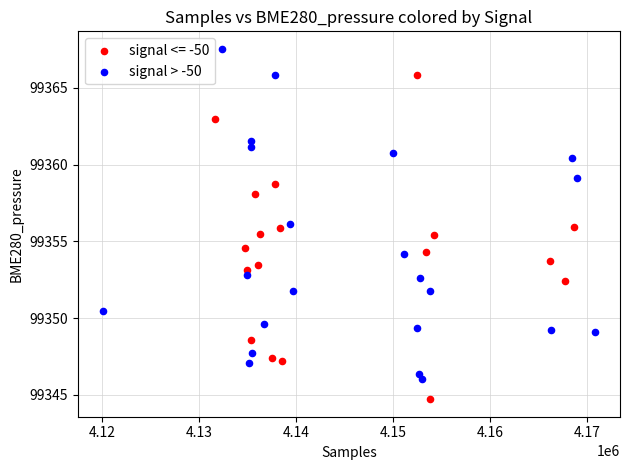

Which series contains the lowest Y value?

signal <= -50